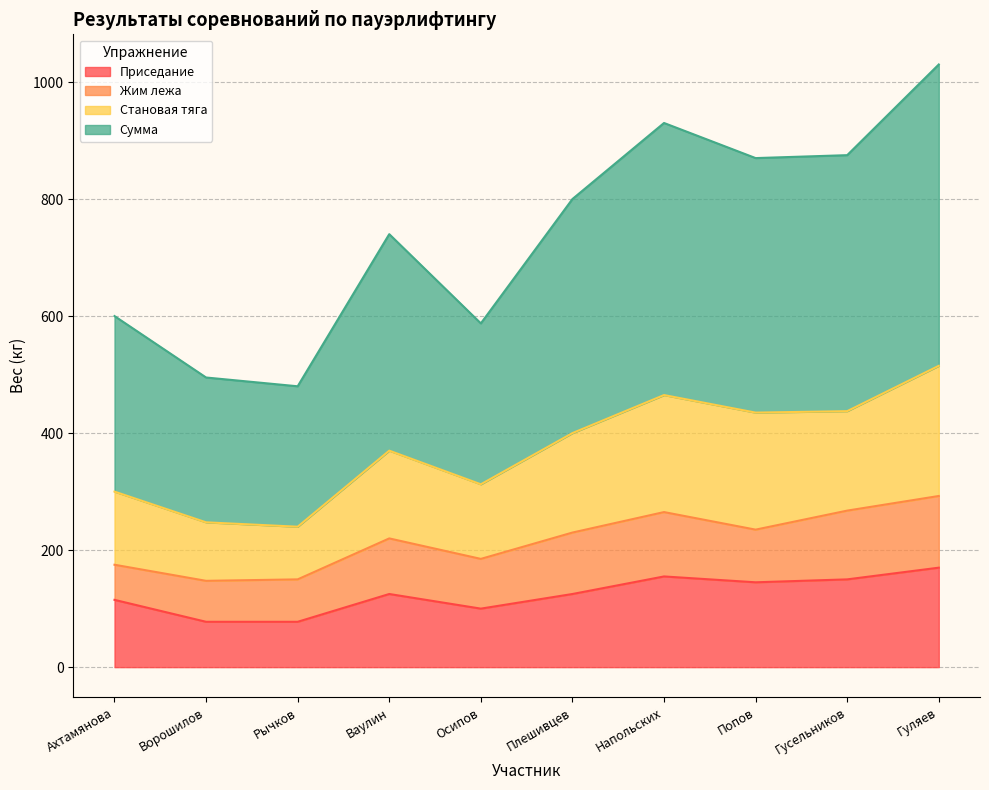

How many data points in Приседание are less than 125?

4